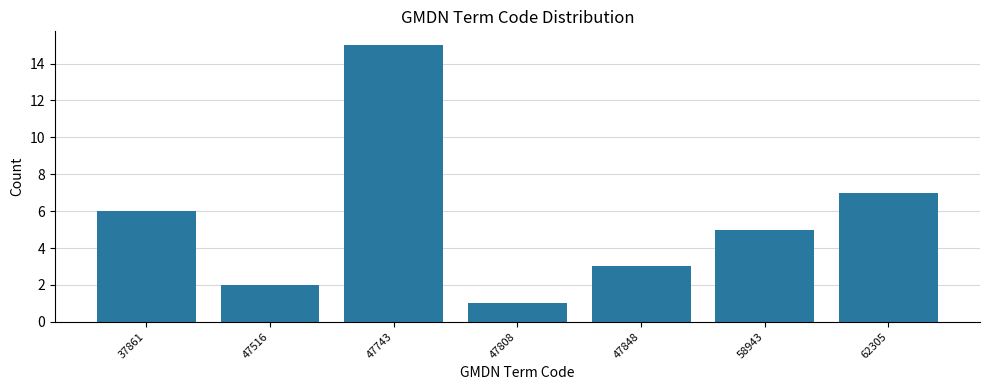

Reading left to right, list all the values displayed in this chart.

6	2	15	1	3	5	7